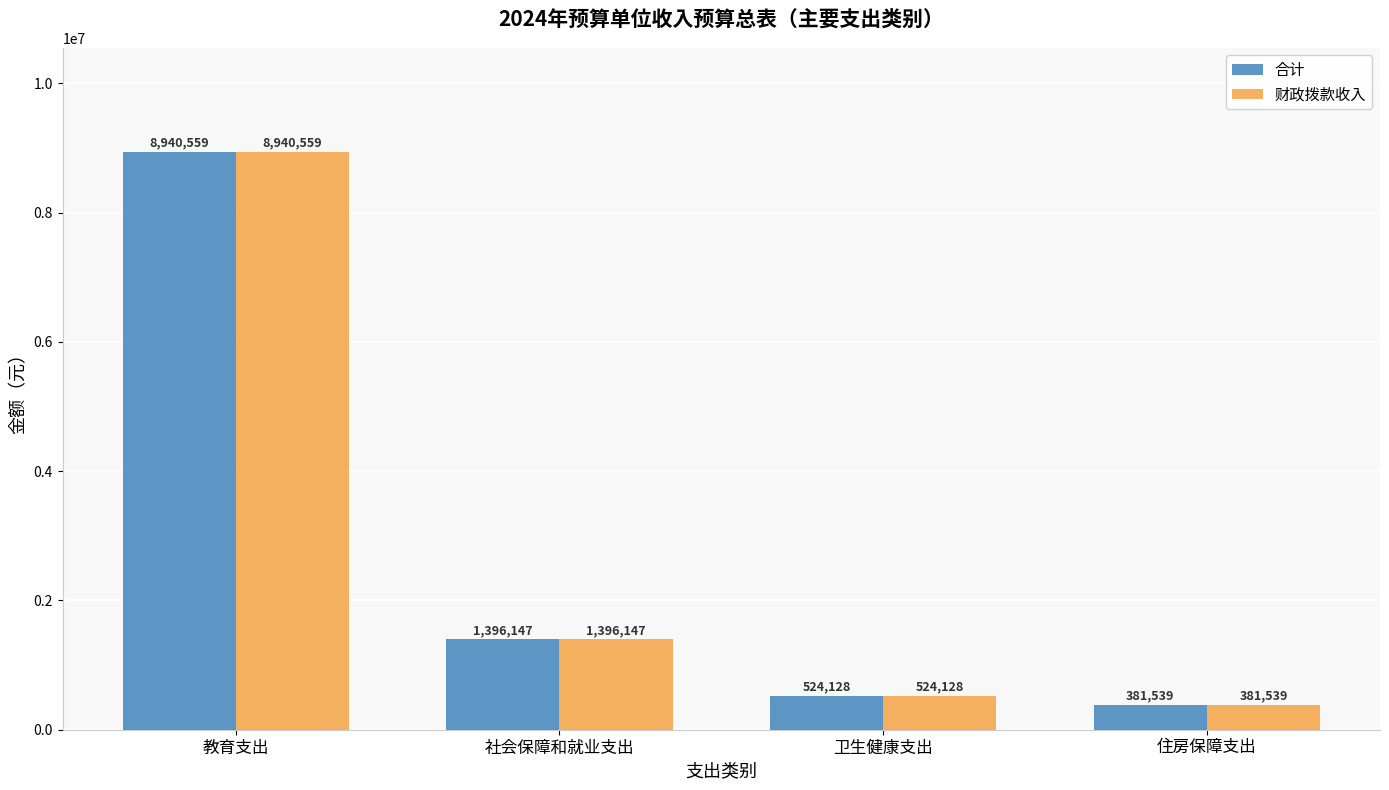

The value of 合计 at 卫生健康支出 is 524128.0. True or false?

True